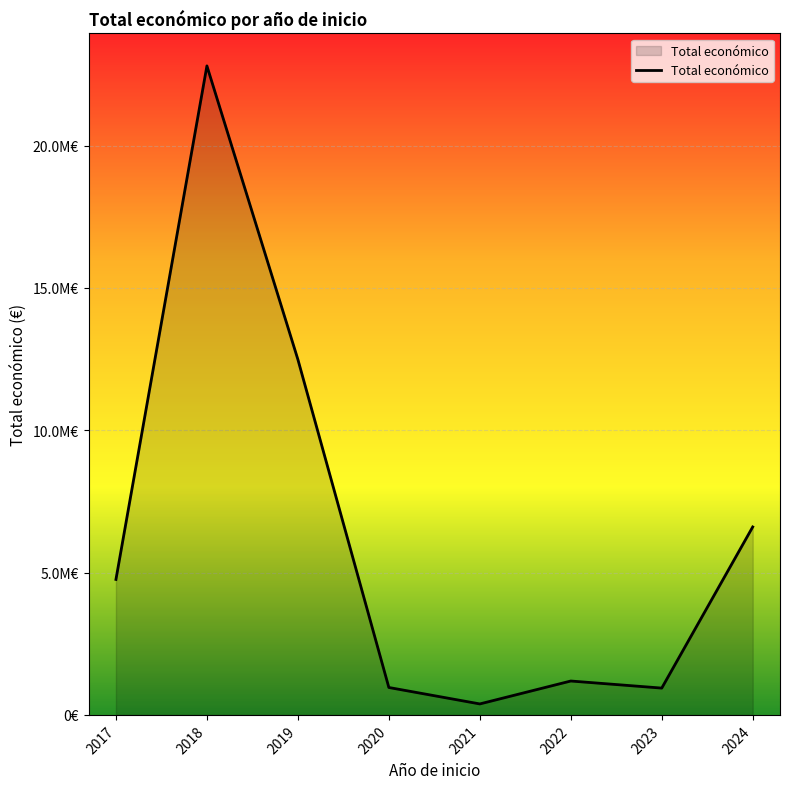

Is it true that the value at 2023 is 941723?

True